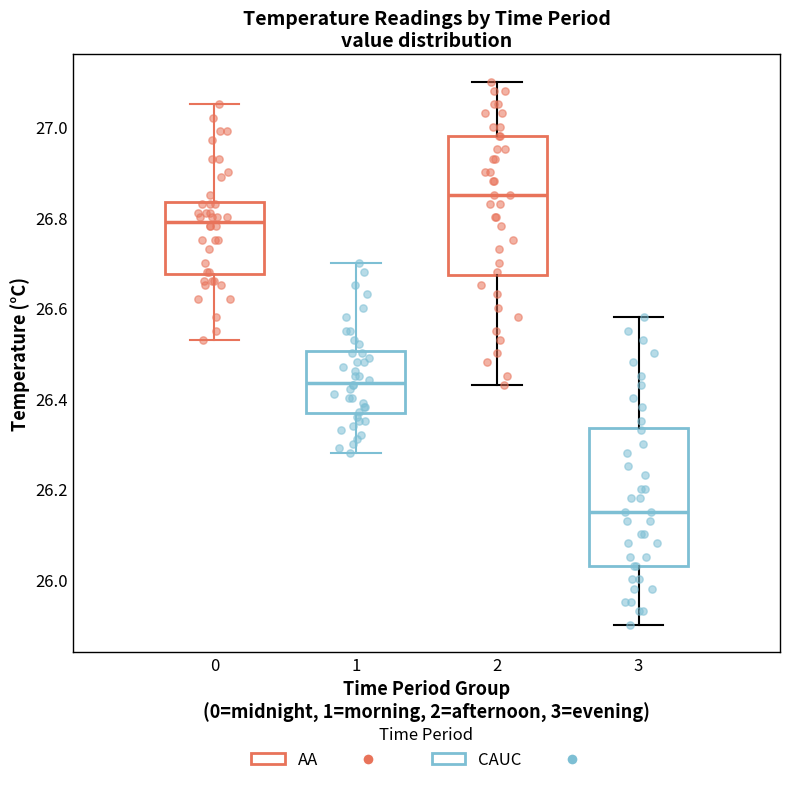

Reading left to right, read every box against the y-axis: the position of its median line, the range the box covers, and the ends of its whiskers. The values are not printed on the chart, so give them approximately, as read against the axis.

0: median 26.80, box 26.68 to 26.84, whiskers 26.54 to 27.06
1: median 26.44, box 26.36 to 26.50, whiskers 26.28 to 26.70
2: median 26.86, box 26.68 to 26.98, whiskers 26.44 to 27.10
3: median 26.16, box 26.04 to 26.34, whiskers 25.90 to 26.58